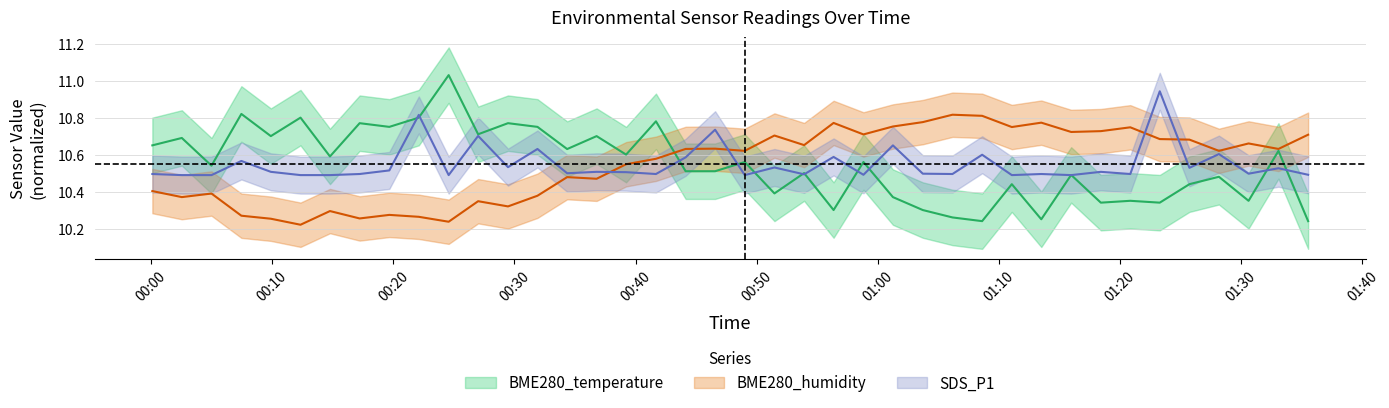

Reading left to right, what are all the values shown in this chart?

BME280_temperature: 2022/02/21 00:00:06=10.7	2022/02/21 00:02:32=10.7	2022/02/21 00:04:59=10.5	2022/02/21 00:07:27=10.8	2022/02/21 00:09:53=10.7	2022/02/21 00:12:20=10.8	2022/02/21 00:14:46=10.6	2022/02/21 00:17:13=10.8	2022/02/21 00:19:40=10.8	2022/02/21 00:22:06=10.8	2022/02/21 00:24:34=11.0	2022/02/21 00:27:00=10.7	2022/02/21 00:29:28=10.8	2022/02/21 00:31:54=10.8	2022/02/21 00:34:21=10.6	2022/02/21 00:36:47=10.7	2022/02/21 00:39:13=10.6	2022/02/21 00:41:41=10.8	2022/02/21 00:44:08=10.5	2022/02/21 00:46:34=10.5	2022/02/21 00:49:01=10.6	2022/02/21 00:51:28=10.4	2022/02/21 00:53:55=10.5	2022/02/21 00:56:21=10.3	2022/02/21 00:58:49=10.6	2022/02/21 01:01:15=10.4	2022/02/21 01:03:43=10.3	2022/02/21 01:06:10=10.3	2022/02/21 01:08:37=10.2	2022/02/21 01:11:04=10.4	2022/02/21 01:13:30=10.2	2022/02/21 01:15:58=10.5	2022/02/21 01:18:25=10.3	2022/02/21 01:20:51=10.3	2022/02/21 01:23:17=10.3	2022/02/21 01:25:44=10.4	2022/02/21 01:28:10=10.5	2022/02/21 01:30:37=10.3	2022/02/21 01:33:05=10.6	2022/02/21 01:35:32=10.2
BME280_humidity: 2022/02/21 00:00:06=10.4	2022/02/21 00:02:32=10.4	2022/02/21 00:04:59=10.4	2022/02/21 00:07:27=10.3	2022/02/21 00:09:53=10.3	2022/02/21 00:12:20=10.2	2022/02/21 00:14:46=10.3	2022/02/21 00:17:13=10.3	2022/02/21 00:19:40=10.3	2022/02/21 00:22:06=10.3	2022/02/21 00:24:34=10.2	2022/02/21 00:27:00=10.3	2022/02/21 00:29:28=10.3	2022/02/21 00:31:54=10.4	2022/02/21 00:34:21=10.5	2022/02/21 00:36:47=10.5	2022/02/21 00:39:13=10.5	2022/02/21 00:41:41=10.6	2022/02/21 00:44:08=10.6	2022/02/21 00:46:34=10.6	2022/02/21 00:49:01=10.6	2022/02/21 00:51:28=10.7	2022/02/21 00:53:55=10.7	2022/02/21 00:56:21=10.8	2022/02/21 00:58:49=10.7	2022/02/21 01:01:15=10.8	2022/02/21 01:03:43=10.8	2022/02/21 01:06:10=10.8	2022/02/21 01:08:37=10.8	2022/02/21 01:11:04=10.7	2022/02/21 01:13:30=10.8	2022/02/21 01:15:58=10.7	2022/02/21 01:18:25=10.7	2022/02/21 01:20:51=10.7	2022/02/21 01:23:17=10.7	2022/02/21 01:25:44=10.7	2022/02/21 01:28:10=10.6	2022/02/21 01:30:37=10.7	2022/02/21 01:33:05=10.6	2022/02/21 01:35:32=10.7
SDS_P1: 2022/02/21 00:00:06=10.5	2022/02/21 00:02:32=10.5	2022/02/21 00:04:59=10.5	2022/02/21 00:07:27=10.6	2022/02/21 00:09:53=10.5	2022/02/21 00:12:20=10.5	2022/02/21 00:14:46=10.5	2022/02/21 00:17:13=10.5	2022/02/21 00:19:40=10.5	2022/02/21 00:22:06=10.8	2022/02/21 00:24:34=10.5	2022/02/21 00:27:00=10.7	2022/02/21 00:29:28=10.5	2022/02/21 00:31:54=10.6	2022/02/21 00:34:21=10.5	2022/02/21 00:36:47=10.5	2022/02/21 00:39:13=10.5	2022/02/21 00:41:41=10.5	2022/02/21 00:44:08=10.6	2022/02/21 00:46:34=10.7	2022/02/21 00:49:01=10.5	2022/02/21 00:51:28=10.5	2022/02/21 00:53:55=10.5	2022/02/21 00:56:21=10.6	2022/02/21 00:58:49=10.5	2022/02/21 01:01:15=10.6	2022/02/21 01:03:43=10.5	2022/02/21 01:06:10=10.5	2022/02/21 01:08:37=10.6	2022/02/21 01:11:04=10.5	2022/02/21 01:13:30=10.5	2022/02/21 01:15:58=10.5	2022/02/21 01:18:25=10.5	2022/02/21 01:20:51=10.5	2022/02/21 01:23:17=10.9	2022/02/21 01:25:44=10.5	2022/02/21 01:28:10=10.6	2022/02/21 01:30:37=10.5	2022/02/21 01:33:05=10.5	2022/02/21 01:35:32=10.5